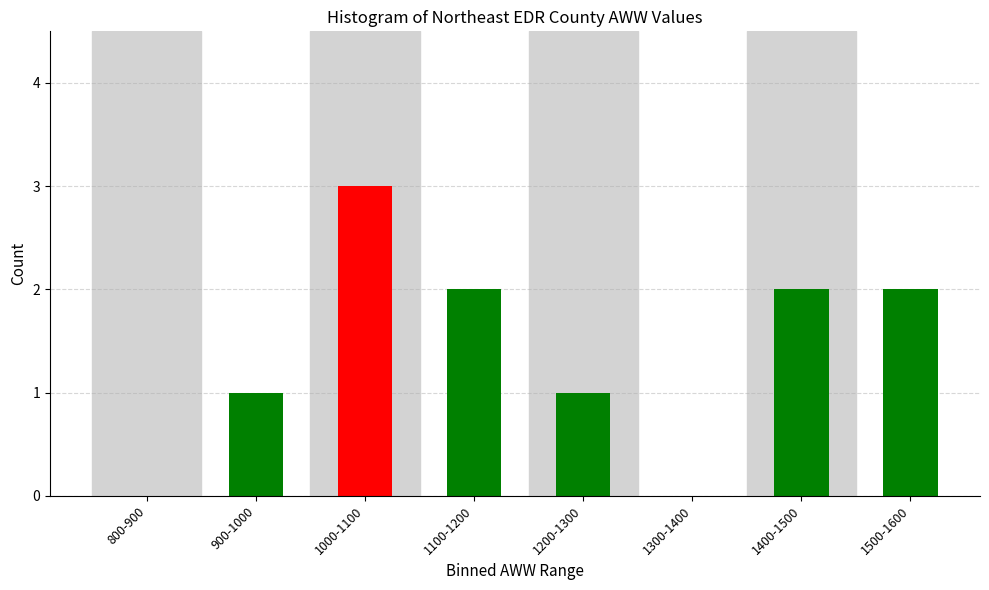

Reading left to right, what are all the values shown in this chart?

800-900=0	900-1000=1	1000-1100=3	1100-1200=2	1200-1300=1	1300-1400=0	1400-1500=2	1500-1600=2